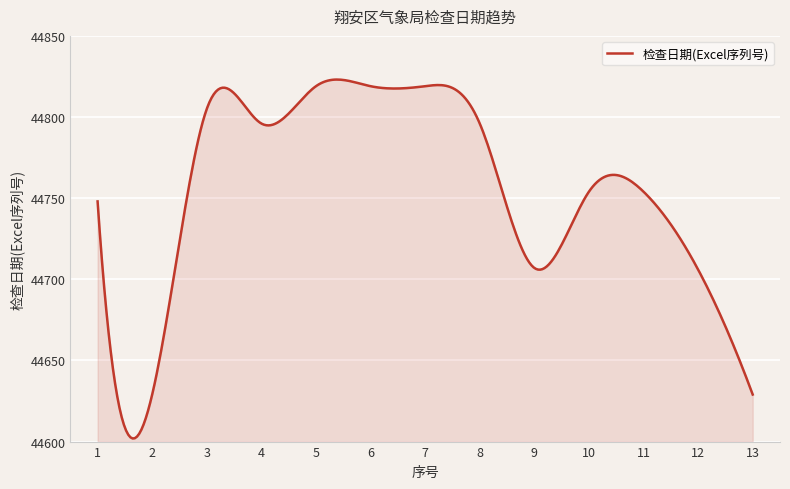

What is the maximum value shown in the chart?

44823.1